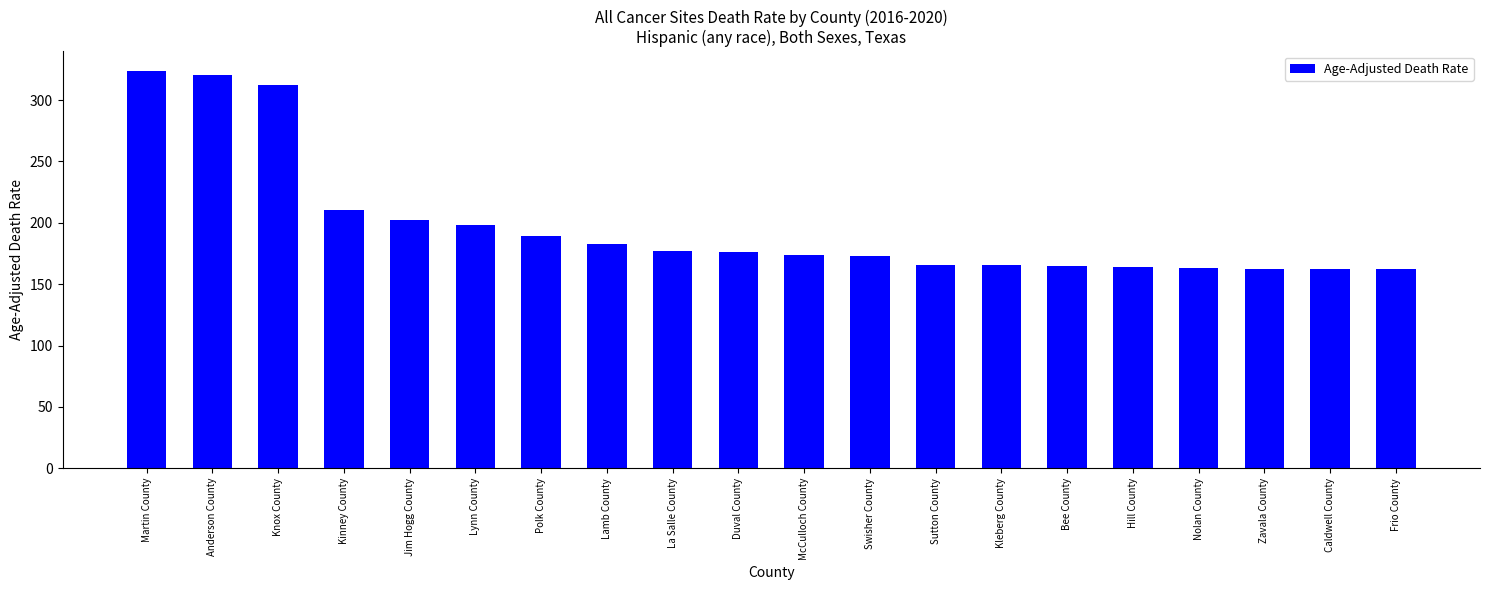

What is the change in value from Polk County to Hill County?

-25.1